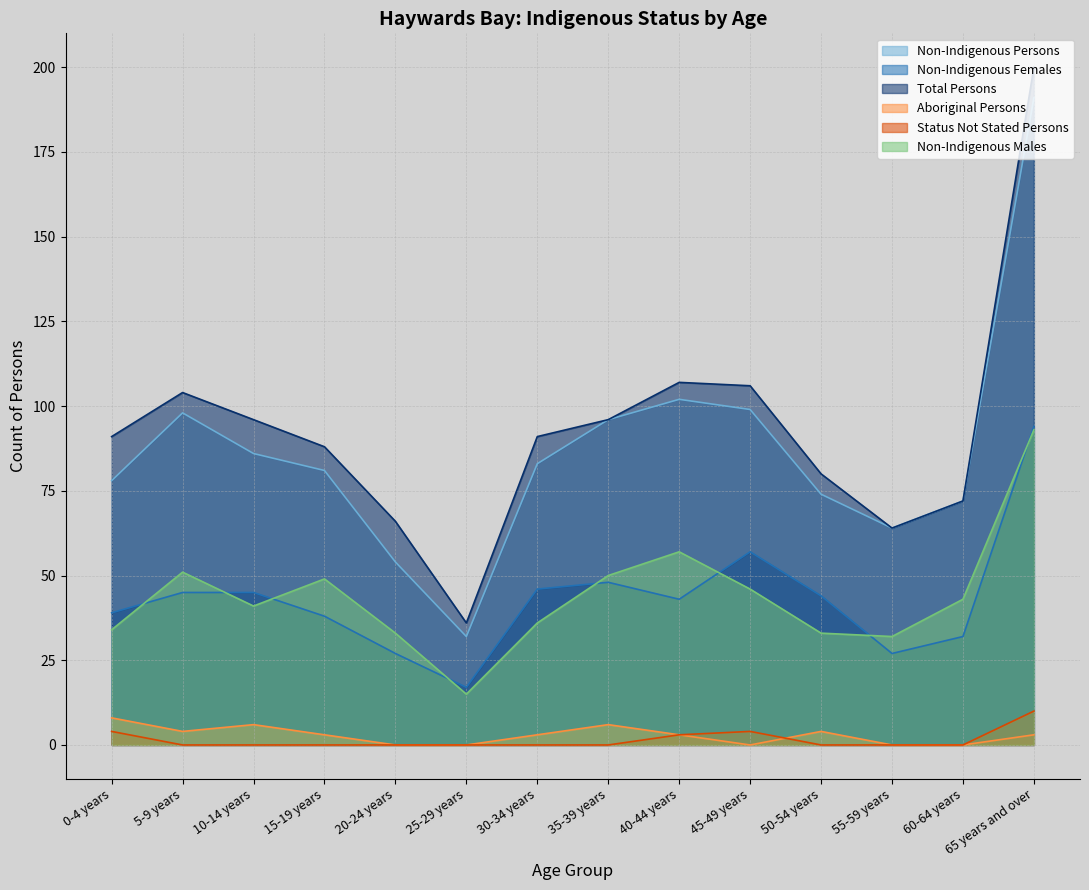

Is it true that Aboriginal Persons equals 6 at 10-14 years?

True